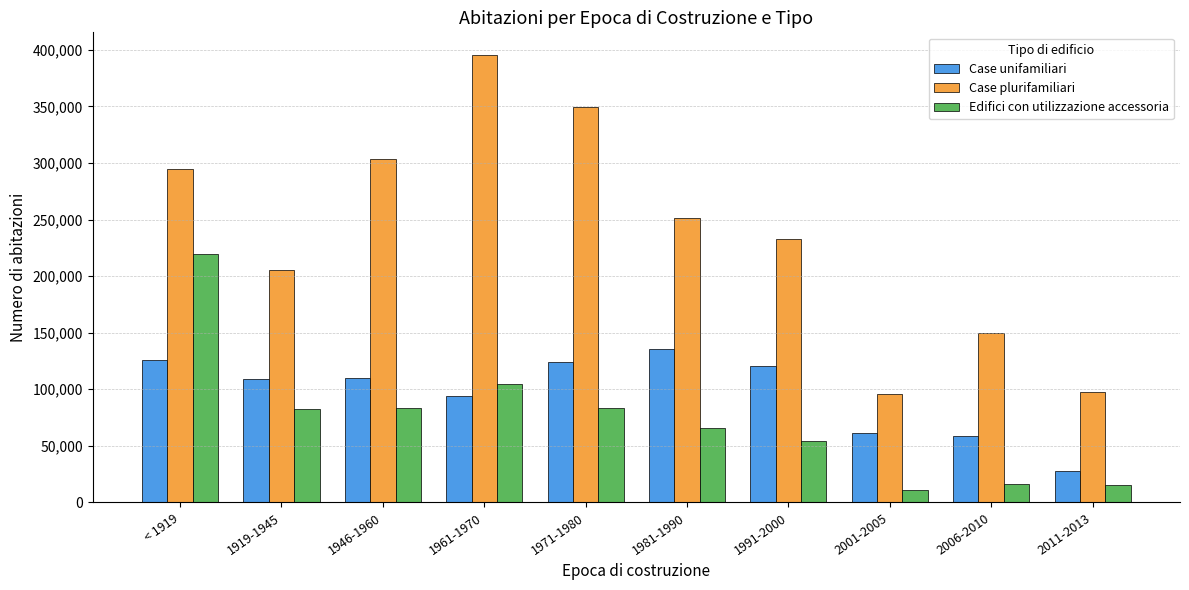

What is the difference between the maximum and minimum values in the Case plurifamiliari series?

300034